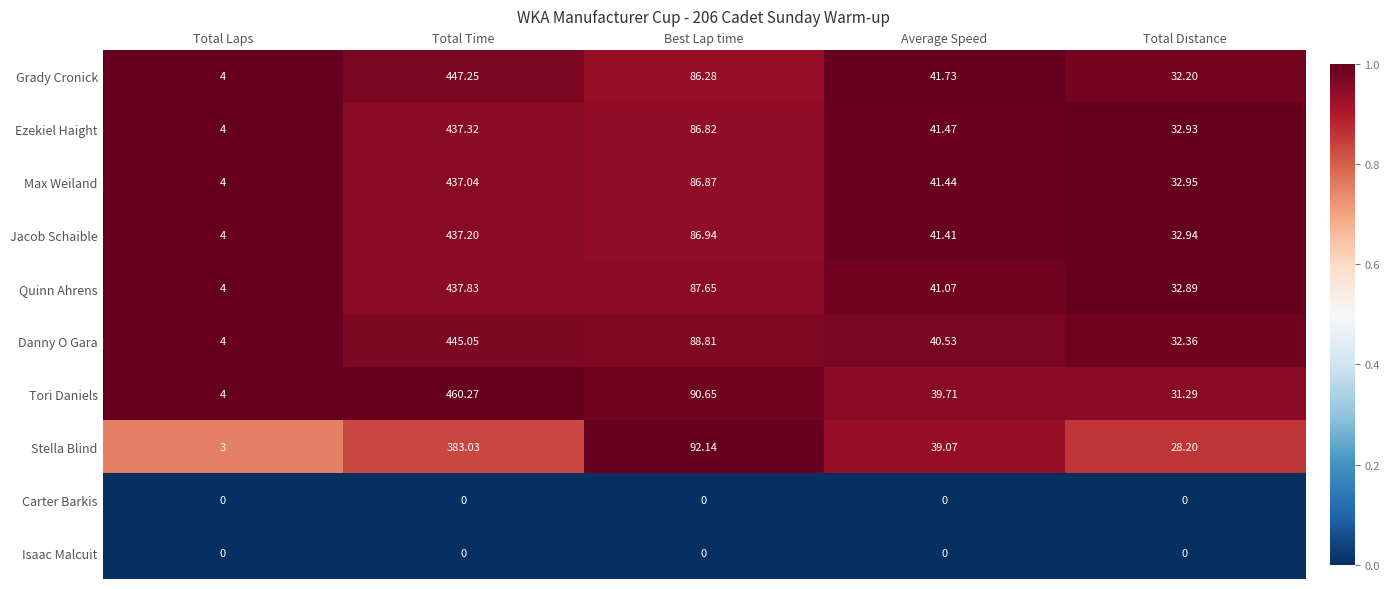

List the labels in order of Quinn Ahrens value, largest first.

Total Time, Best Lap time, Average Speed, Total Distance, Total Laps